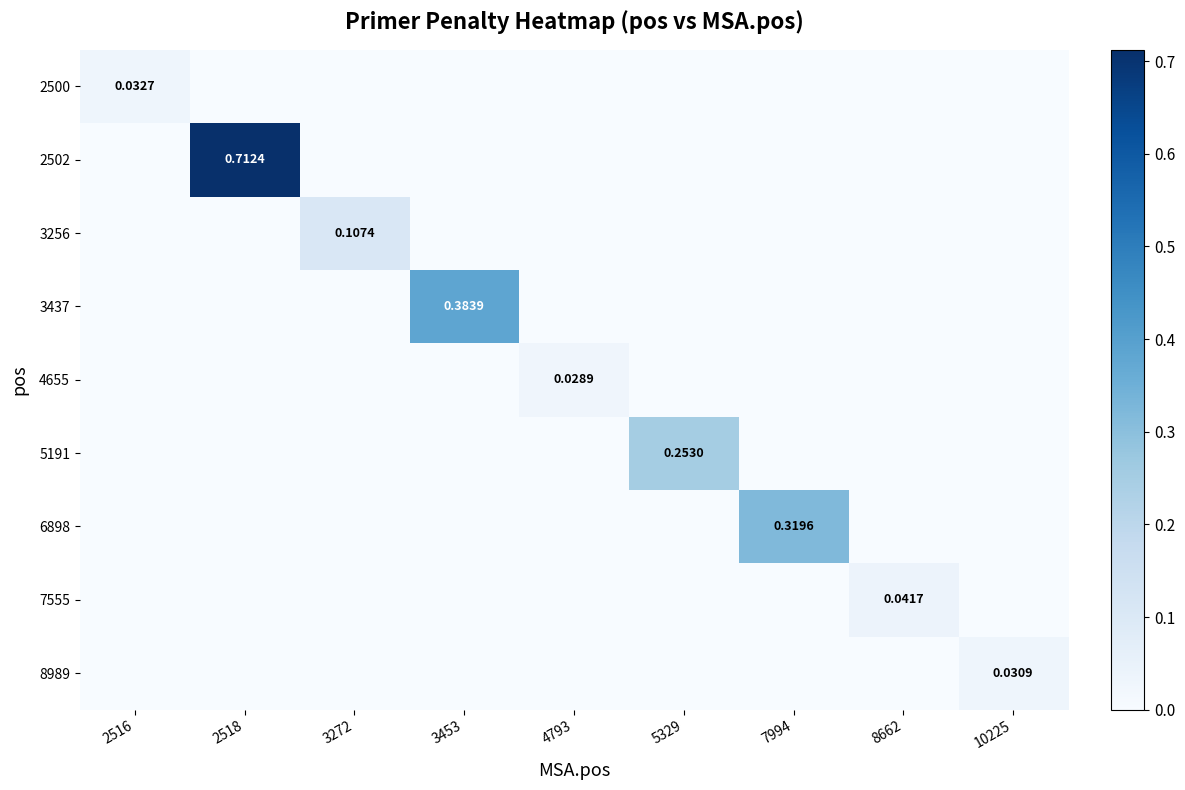

What is the sum of the 3256 values at 2518 and 3272?

0.1